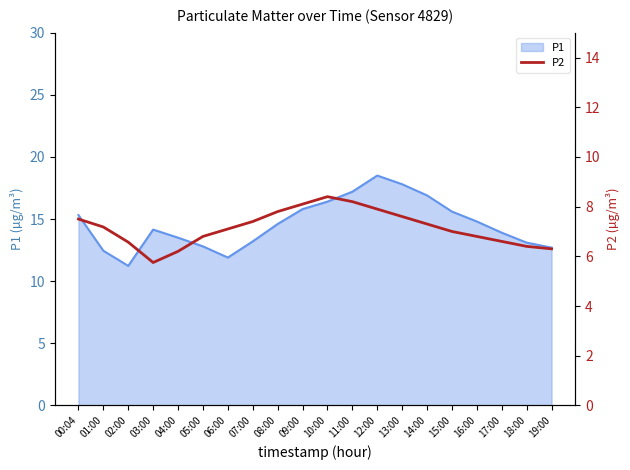

Where does the data first go above 7?

00:04